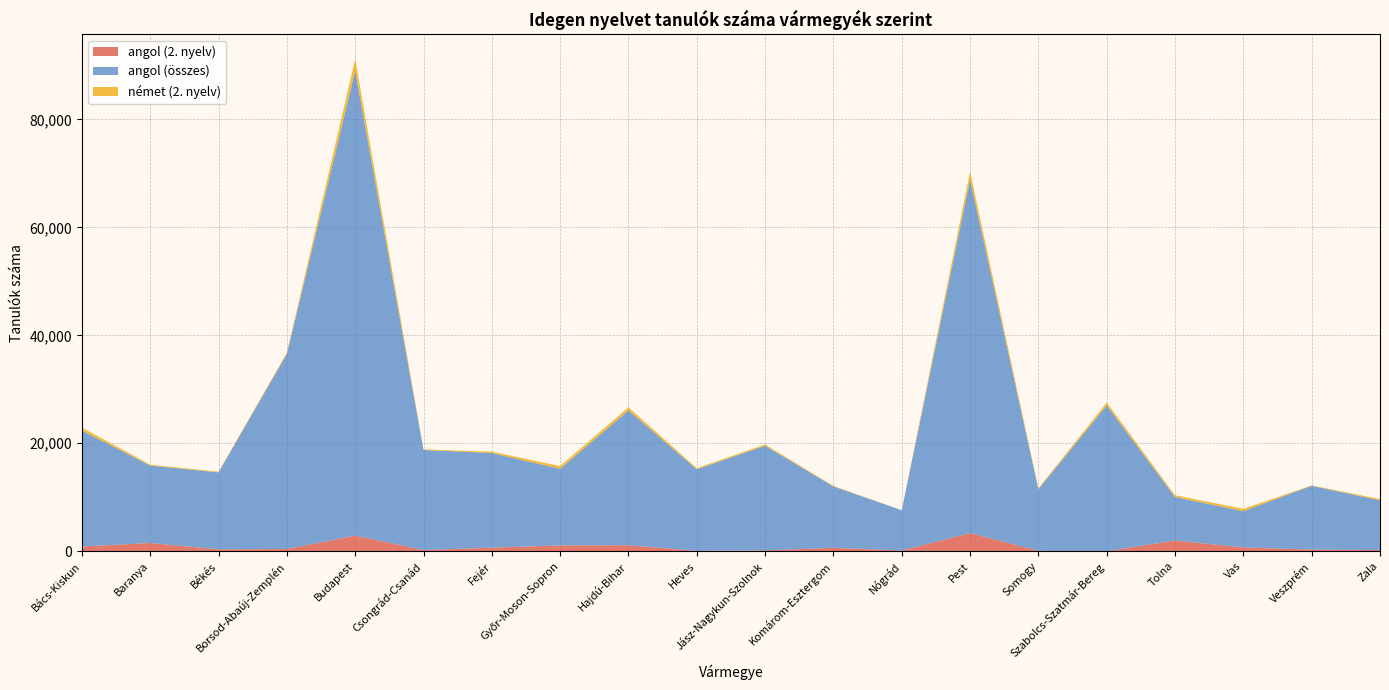

Reading left to right, list all the values displayed in this chart.

angol (2. nyelv): Bács-Kiskun=877	Baranya=1529	Békés=348	Borsod-Abaúj-Zemplén=418	Budapest=2908	Csongrád-Csanád=219	Fejér=666	Győr-Moson-Sopron=1079	Hajdú-Bihar=1119	Heves=76	Jász-Nagykun-Szolnok=156	Komárom-Esztergom=638	Nógrád=133	Pest=3363	Somogy=85	Szabolcs-Szatmár-Bereg=15	Tolna=1984	Vas=713	Veszprém=310	Zala=217
angol (összes): Bács-Kiskun=21470	Baranya=14341	Békés=14258	Borsod-Abaúj-Zemplén=36129	Budapest=86095	Csongrád-Csanád=18537	Fejér=17524	Győr-Moson-Sopron=14194	Hajdú-Bihar=24962	Heves=15099	Jász-Nagykun-Szolnok=19390	Komárom-Esztergom=11363	Nógrád=7470	Pest=65484	Somogy=11408	Szabolcs-Szatmár-Bereg=26994	Tolna=8055	Vas=6710	Veszprém=11817	Zala=9214
német (2. nyelv): Bács-Kiskun=555	Baranya=170	Békés=127	Borsod-Abaúj-Zemplén=244	Budapest=2169	Csongrád-Csanád=111	Fejér=259	Győr-Moson-Sopron=499	Hajdú-Bihar=574	Heves=209	Jász-Nagykun-Szolnok=234	Komárom-Esztergom=97	Nógrád=2	Pest=1460	Somogy=167	Szabolcs-Szatmár-Bereg=526	Tolna=330	Vas=437	Veszprém=67	Zala=239